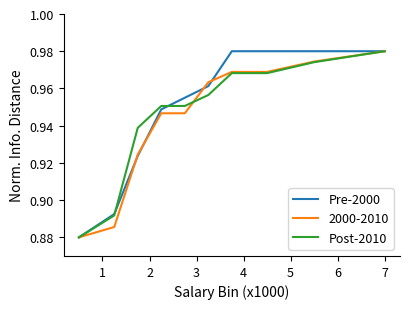

How many lines are shown in the chart?

3